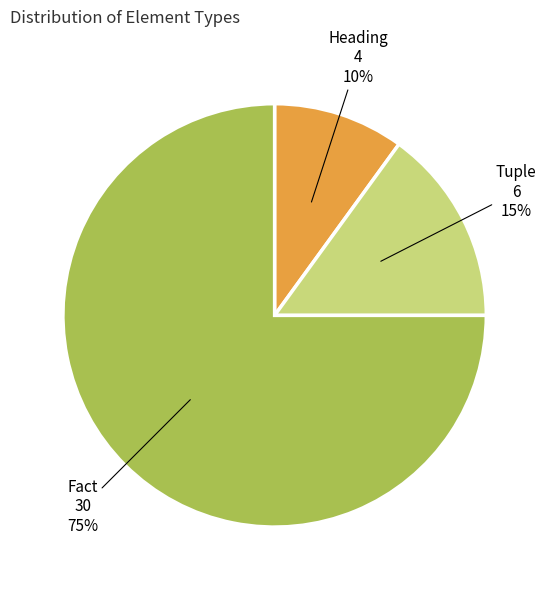

Is there any slice that represents more than half of the pie?

Yes